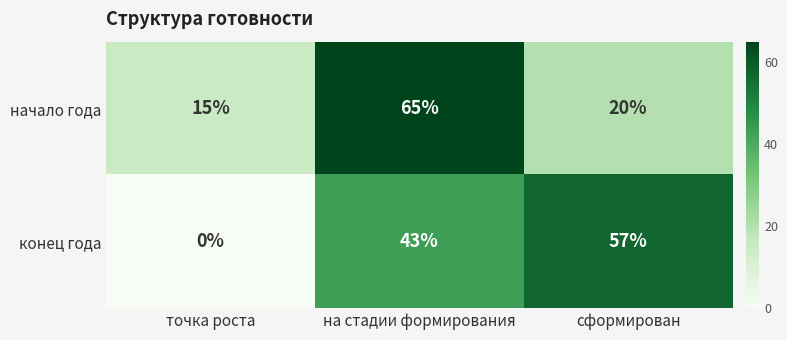

Reading right to left, what are all the values shown in this chart?

начало года: 20	65	15
конец года: 57	43	0